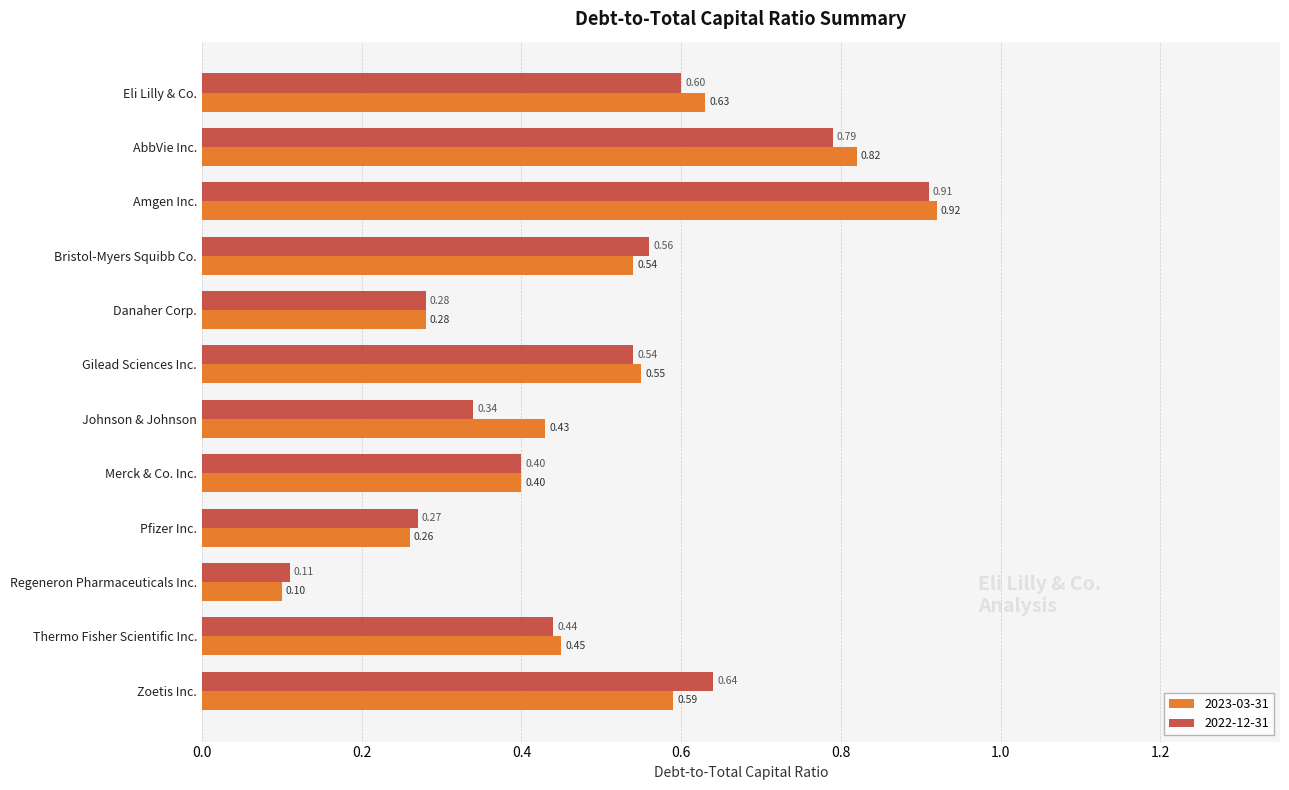

Rank the series by their average value, from highest to lowest.

2023-03-31, 2022-12-31